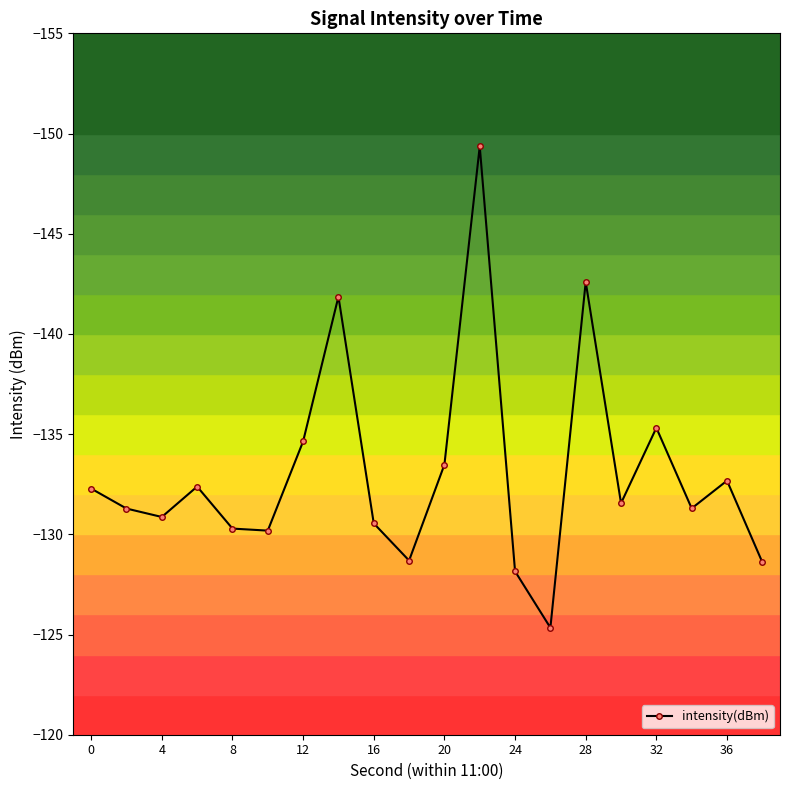

Reading left to right, transcribe all the data shown in this chart.

-132.3	-131.3	-130.9	-132.4	-130.3	-130.2	-134.6	-141.9	-130.5	-128.7	-133.5	-149.4	-128.2	-125.3	-142.6	-131.6	-135.3	-131.3	-132.7	-128.6